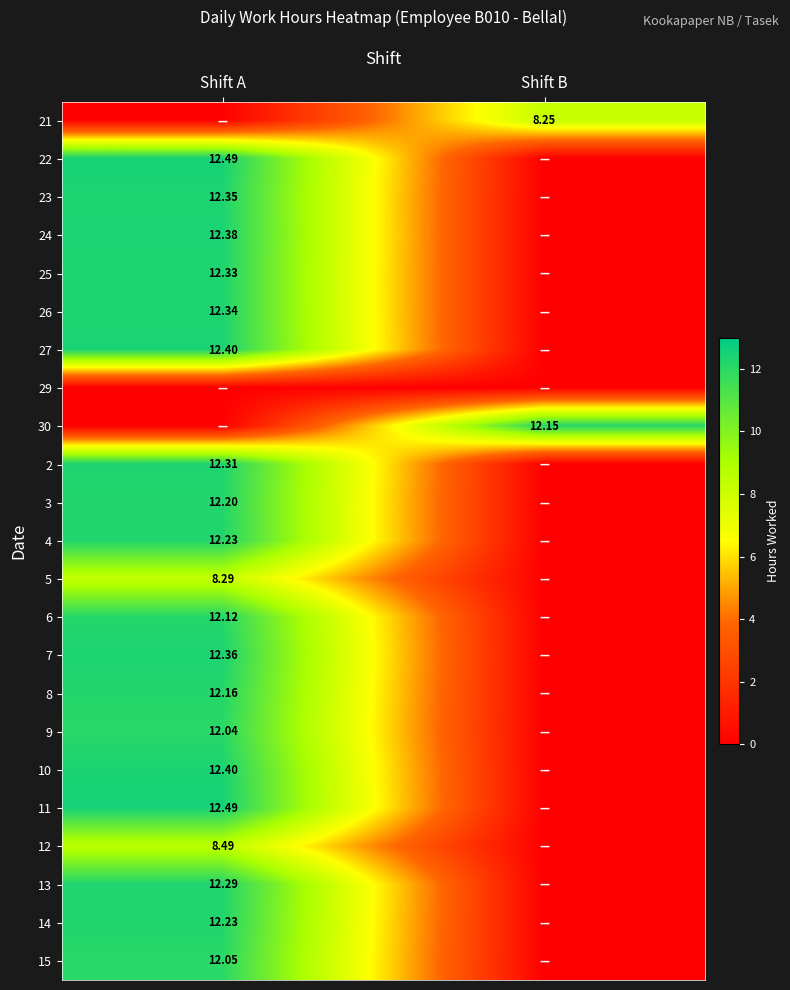

The 11 series shows 19.2 at Shift A. True or false?

False